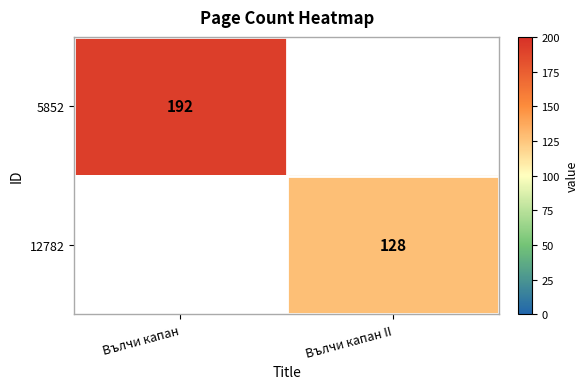

Which label corresponds to the largest value in the chart?

Вълчи капан